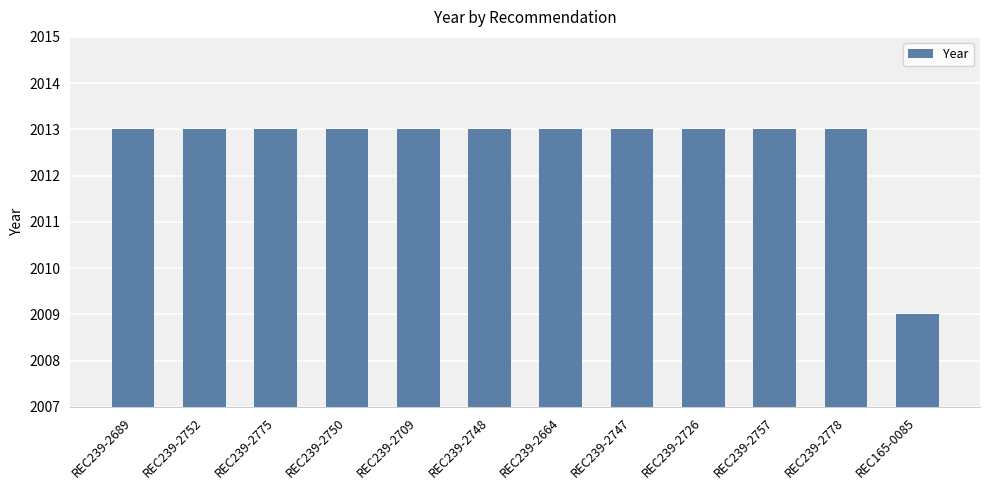

What is the minimum value shown in the chart?

2009